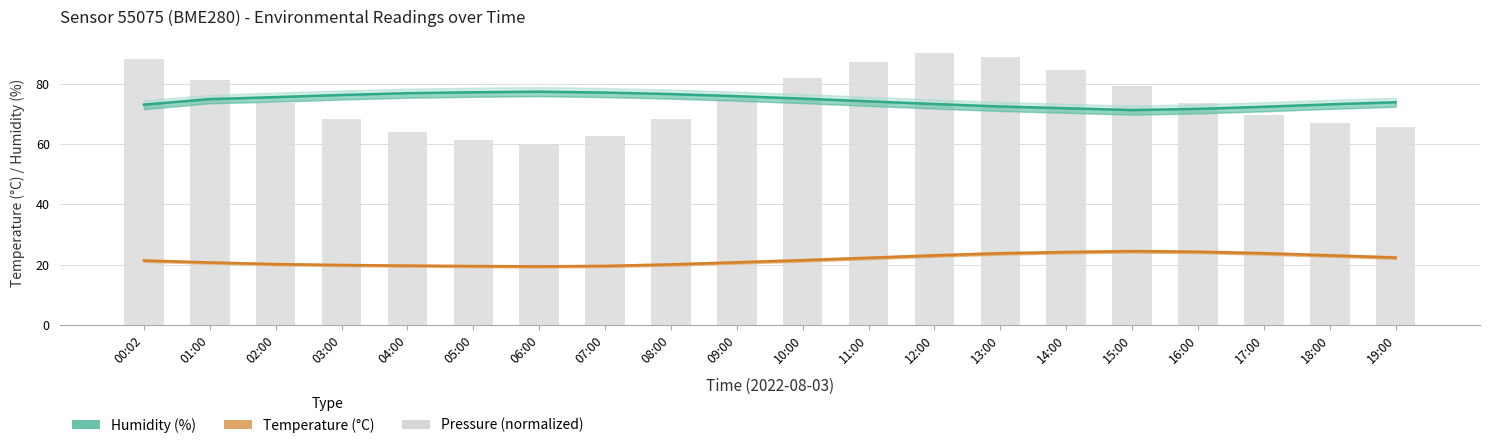

List the series in order of their peak value, highest first.

pressure (normalized), humidity (%), temperature (°C)